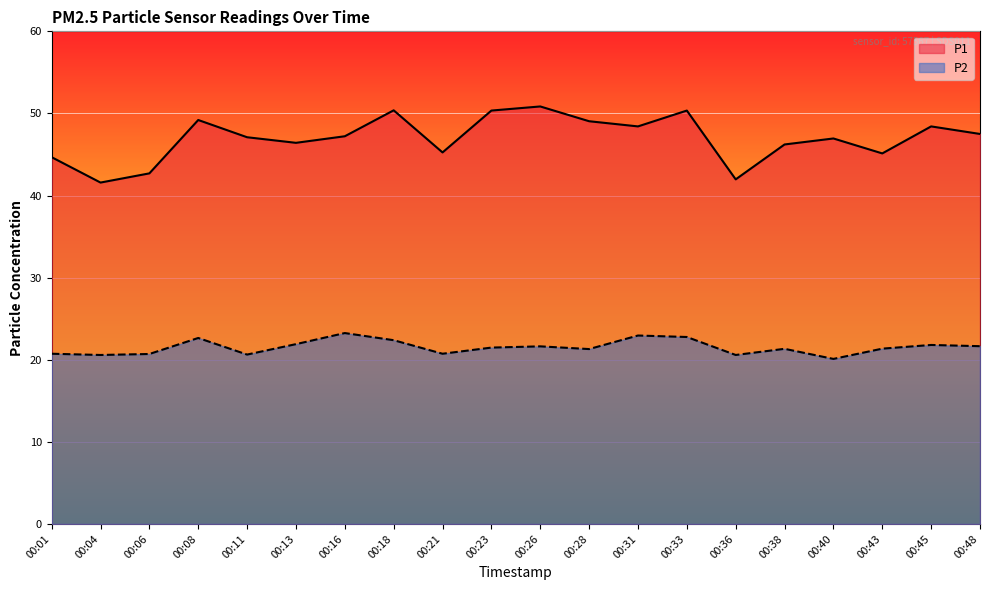

At which category is the sum across all series the highest?

00:33